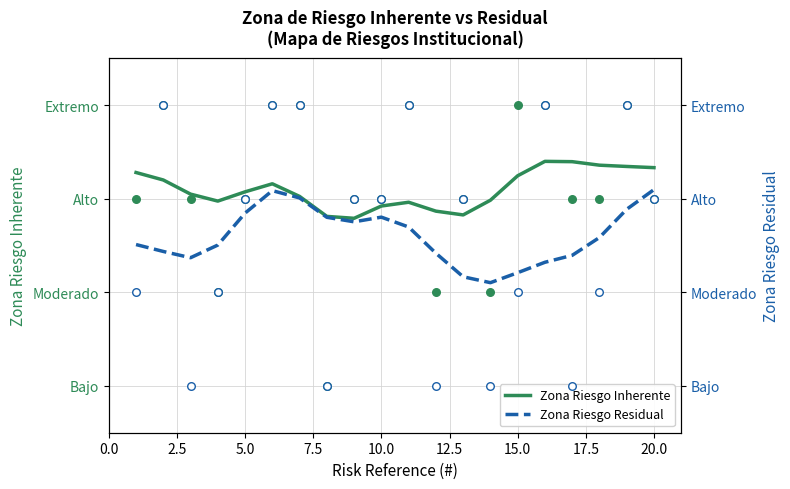

Which series reaches the maximum Y coordinate?

Zona Riesgo Inherente